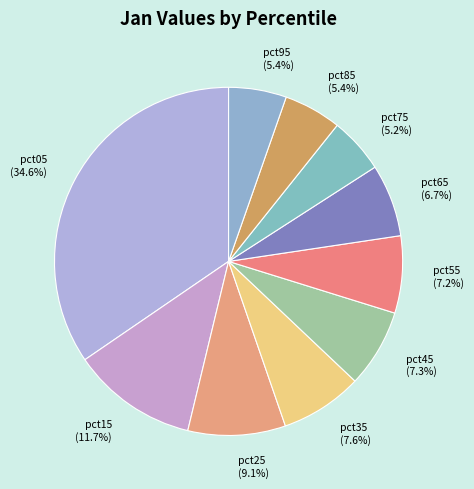

Is the sum of pct65 and pct75 greater than half?

No